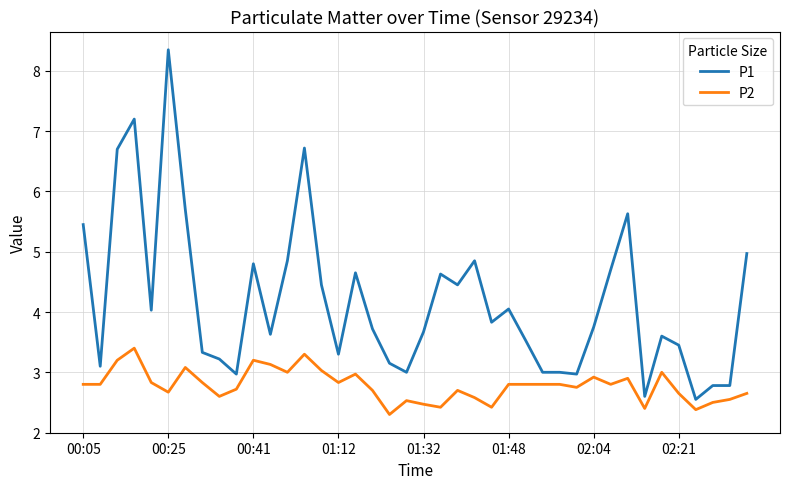

True or false: P1 and P2 cross at least once.

False